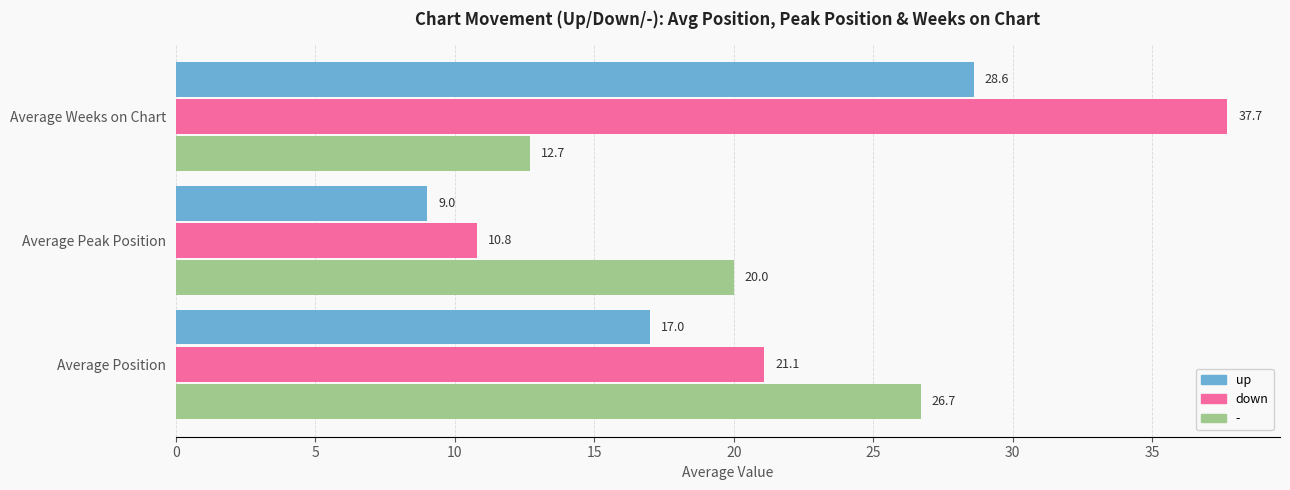

What is the difference between the maximum and second lowest values in the up series?

11.6